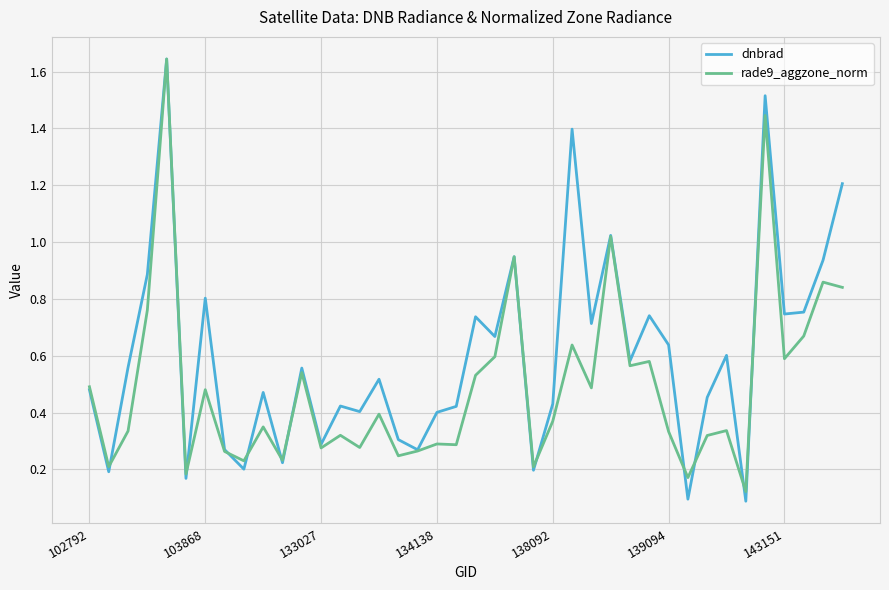

Rank the series by their average value, from highest to lowest.

dnbrad, rade9_aggzone_norm